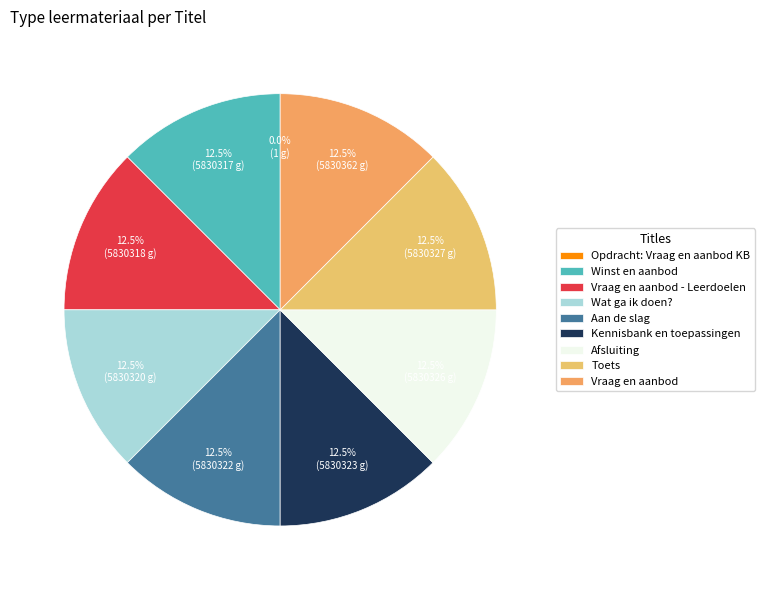

How many slices are in this pie chart?

9